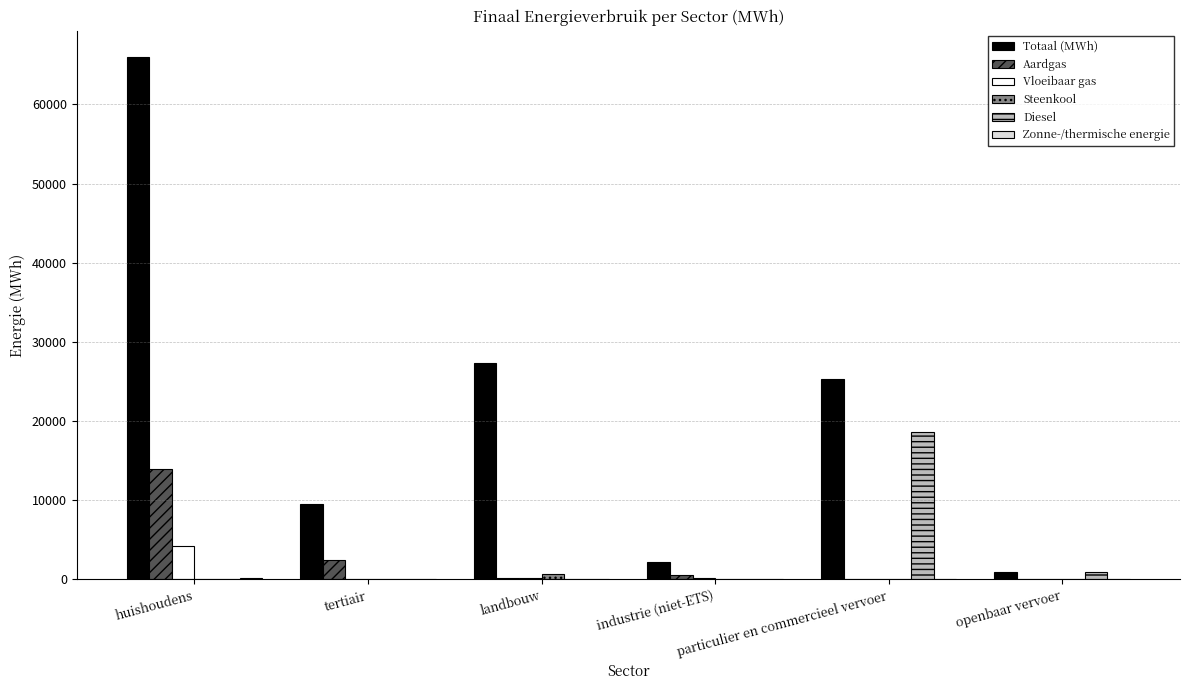

Which series changed the most between particulier en commercieel vervoer and openbaar vervoer?

Totaal (MWh)